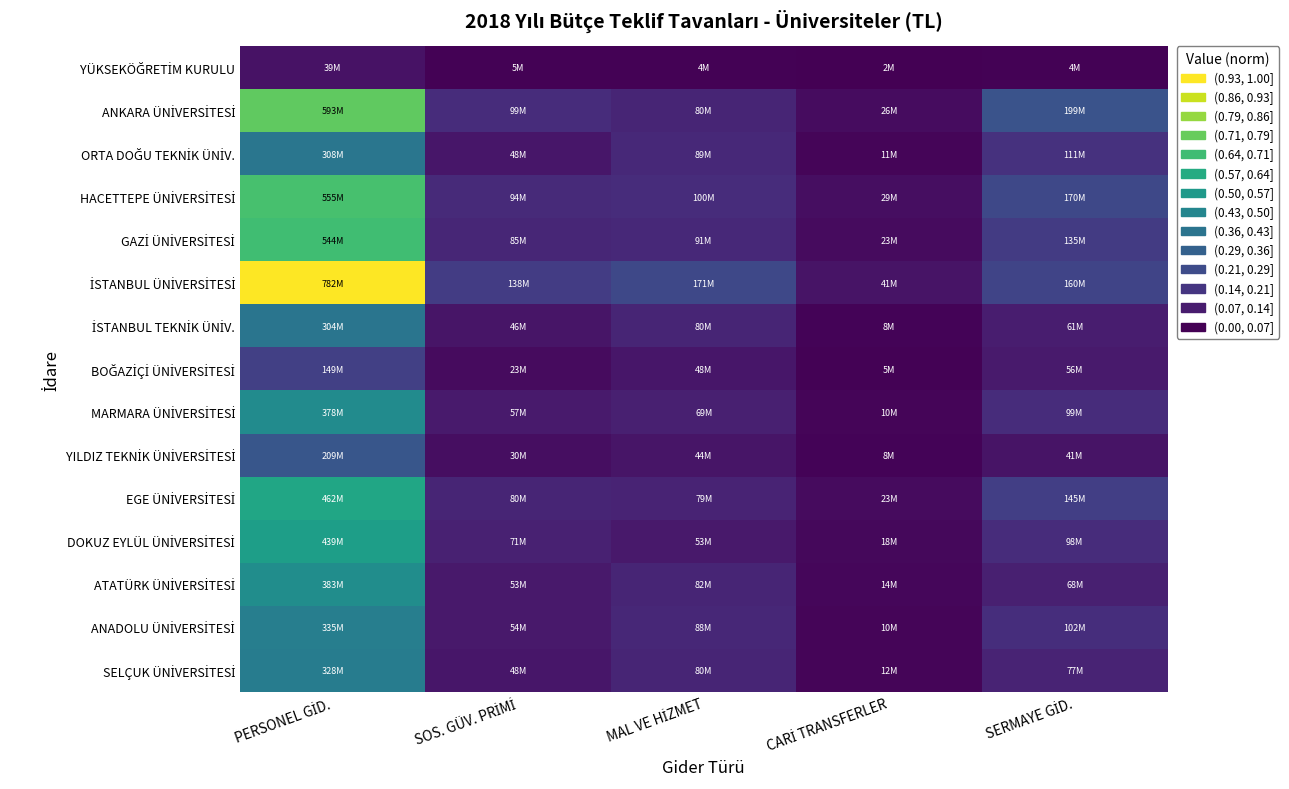

Rank the series by their maximum value, from highest to lowest.

İSTANBUL ÜNİVERSİTESİ, ANKARA ÜNİVERSİTESİ, HACETTEPE ÜNİVERSİTESİ, GAZİ ÜNİVERSİTESİ, EGE ÜNİVERSİTESİ, DOKUZ EYLÜL ÜNİVERSİTESİ, ATATÜRK ÜNİVERSİTESİ, MARMARA ÜNİVERSİTESİ, ANADOLU ÜNİVERSİTESİ, SELÇUK ÜNİVERSİTESİ, ORTA DOĞU TEKNİK ÜNİV., İSTANBUL TEKNİK ÜNİV., YILDIZ TEKNİK ÜNİVERSİTESİ, BOĞAZİÇİ ÜNİVERSİTESİ, YÜKSEKÖĞRETİM KURULU